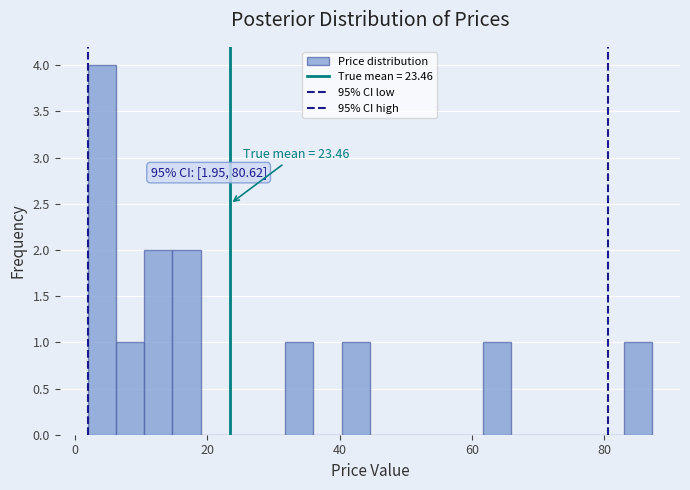

Around what value on the x-axis is the tallest bar? Give the approximate position of its centre, as read against the axis.

4